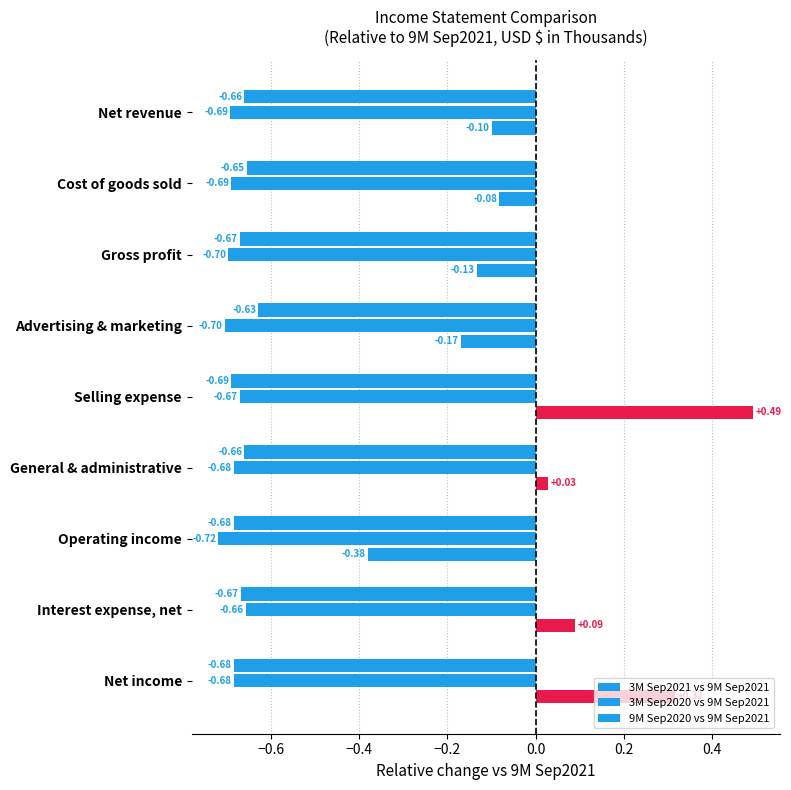

What is the lowest value of the 3M Sep2020 vs 9M Sep2021 series?

-0.7